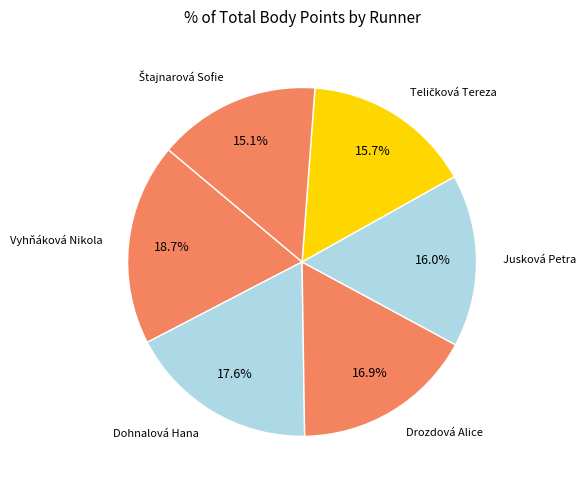

To the nearest percent, what is the difference between the largest and smallest slice percentages?

4%